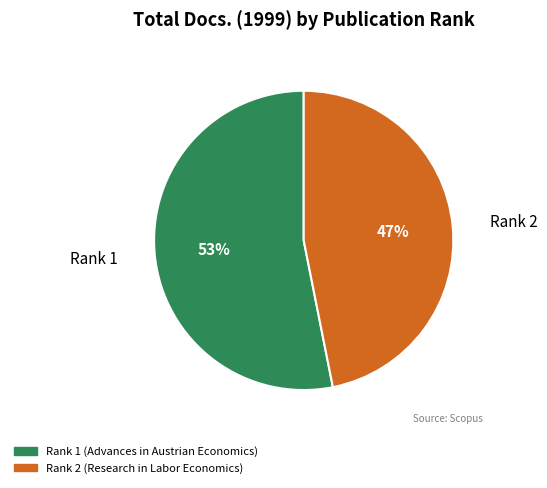

Does any single category account for the majority?

Yes